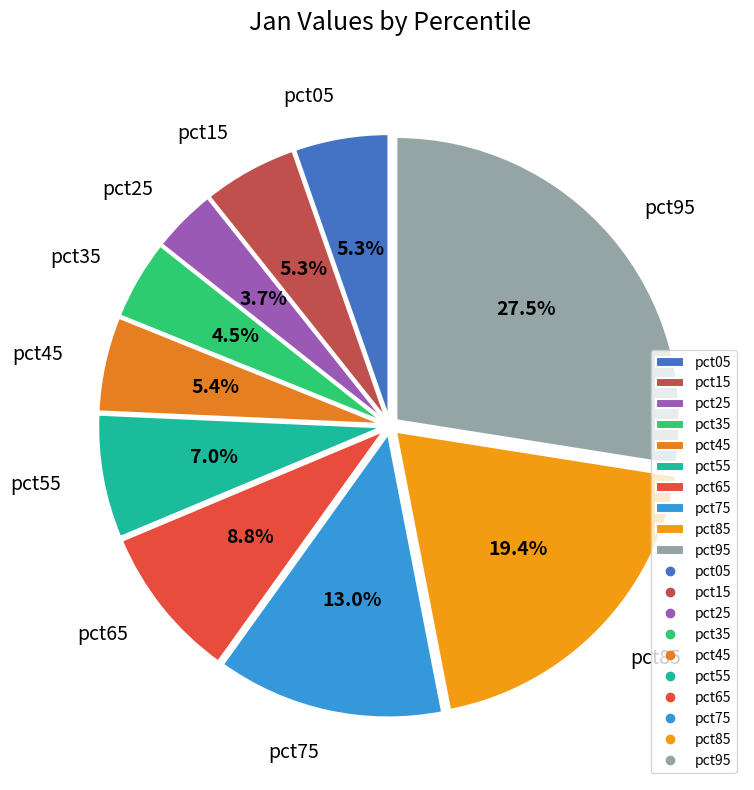

Does pct05 account for over 50% of the chart?

No